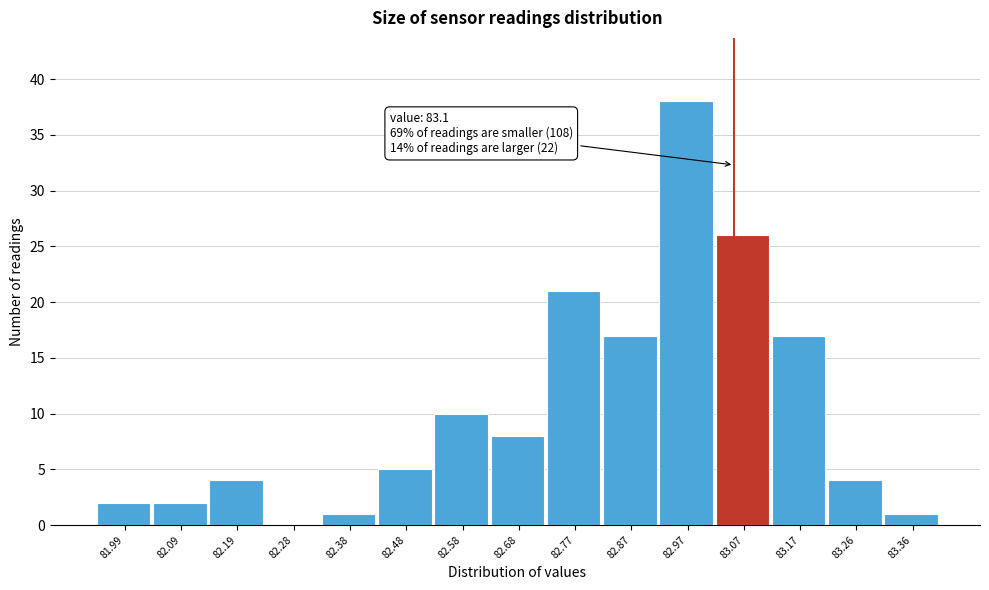

Reading left to right, list all the values displayed in this chart.

81.99=2	82.09=2	82.19=4	82.28=0	82.38=1	82.48=5	82.58=10	82.68=8	82.77=21	82.87=17	82.97=38	83.07=26	83.17=17	83.26=4	83.36=1